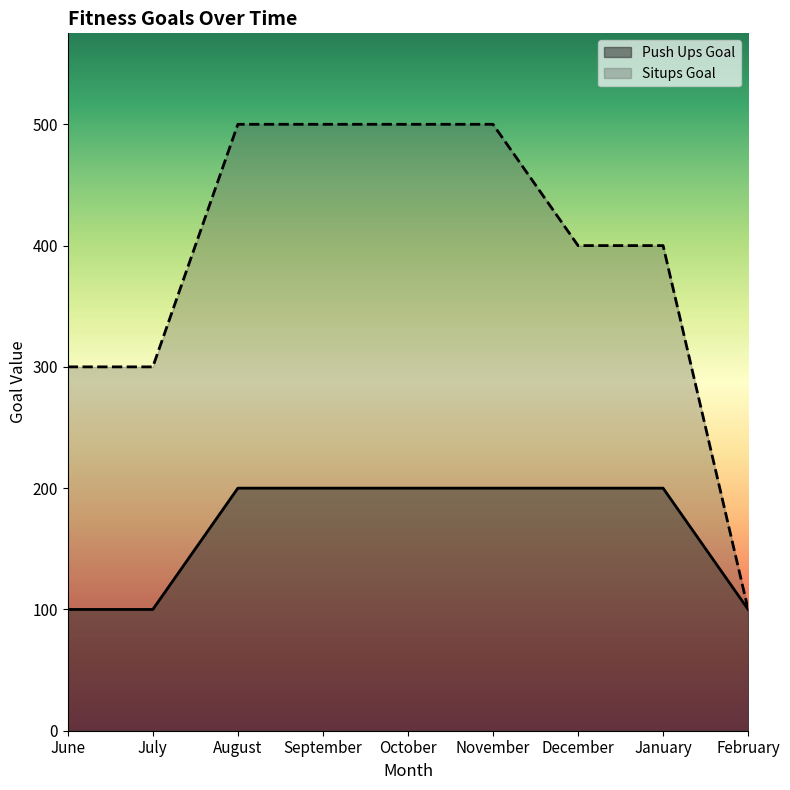

List the labels in order of Push Ups Goal value, largest first.

August, September, October, November, December, January, June, July, February